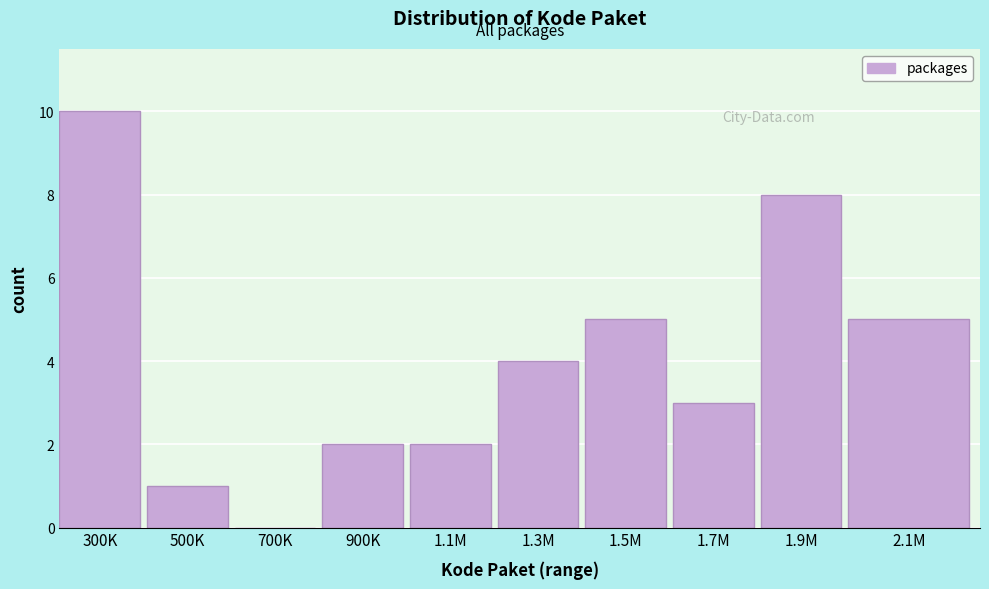

Reading left to right, transcribe all the data shown in this chart.

300K=10	500K=1	700K=0	900K=2	1.1M=2	1.3M=4	1.5M=5	1.7M=3	1.9M=8	2.1M=5